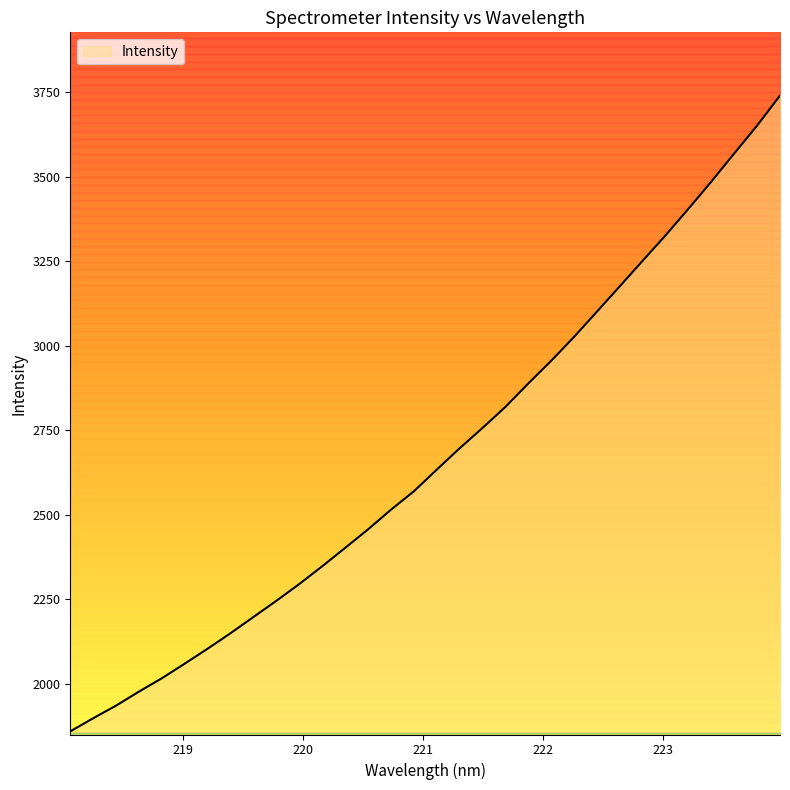

Rank the categories by value from lowest to highest.

218.0596, 218.2508, 218.442, 218.6332, 218.8244, 219.0156, 219.2067, 219.3979, 219.589, 219.7801, 219.9712, 220.1623, 220.3533, 220.5444, 220.7354, 220.9264, 221.1174, 221.3083, 221.4993, 221.6902, 221.8812, 222.0721, 222.263, 222.4538, 222.6447, 222.8355, 223.0264, 223.2172, 223.408, 223.5987, 223.7895, 223.9802